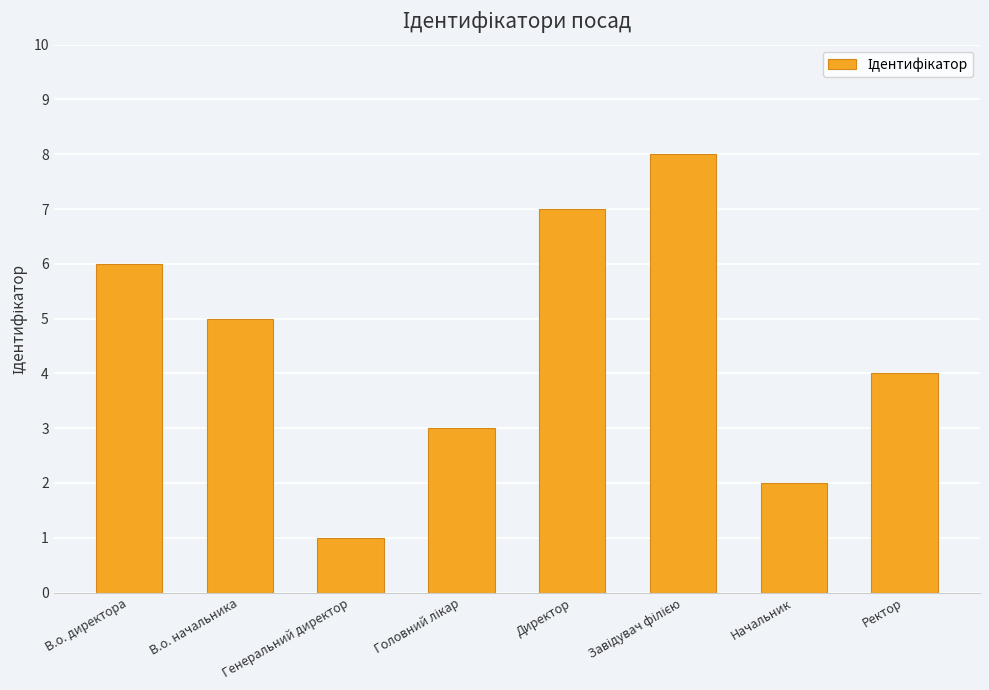

Is it true that the value at Генеральний директор is 1?

True